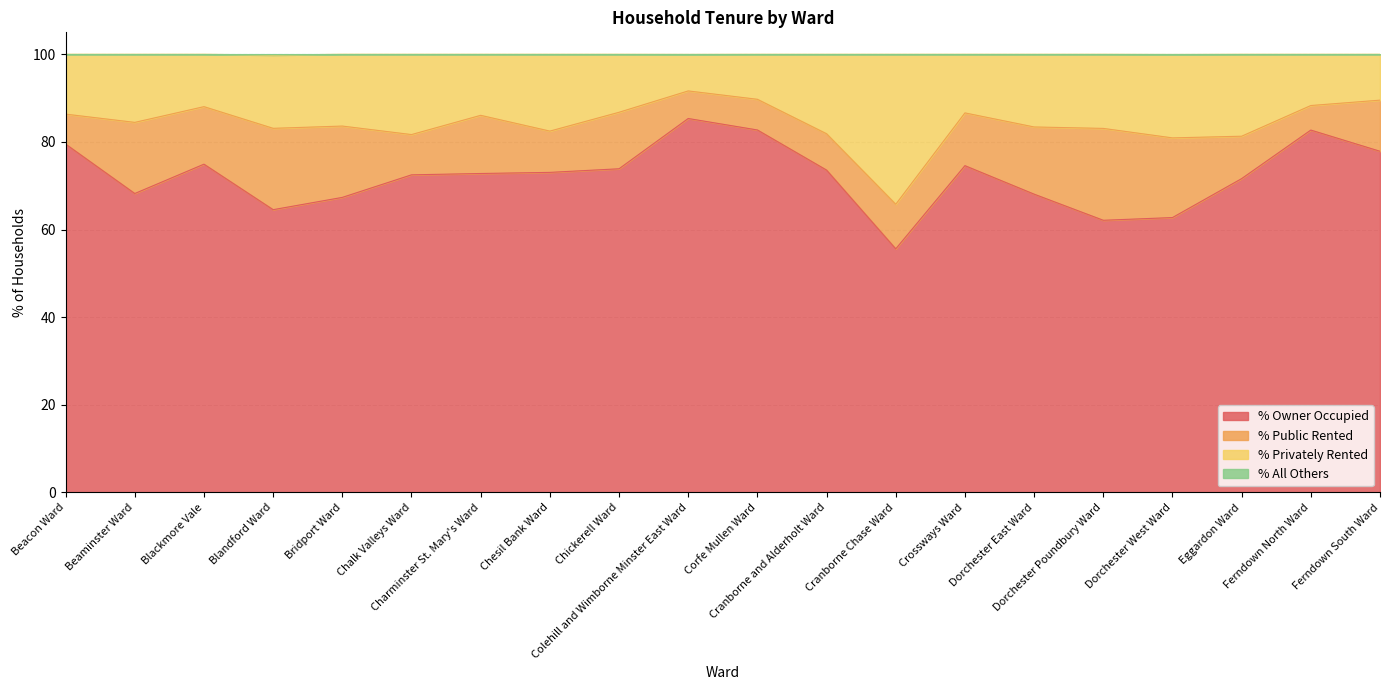

At which category is the sum across all series the highest?

Colehill and Wimborne Minster East Ward